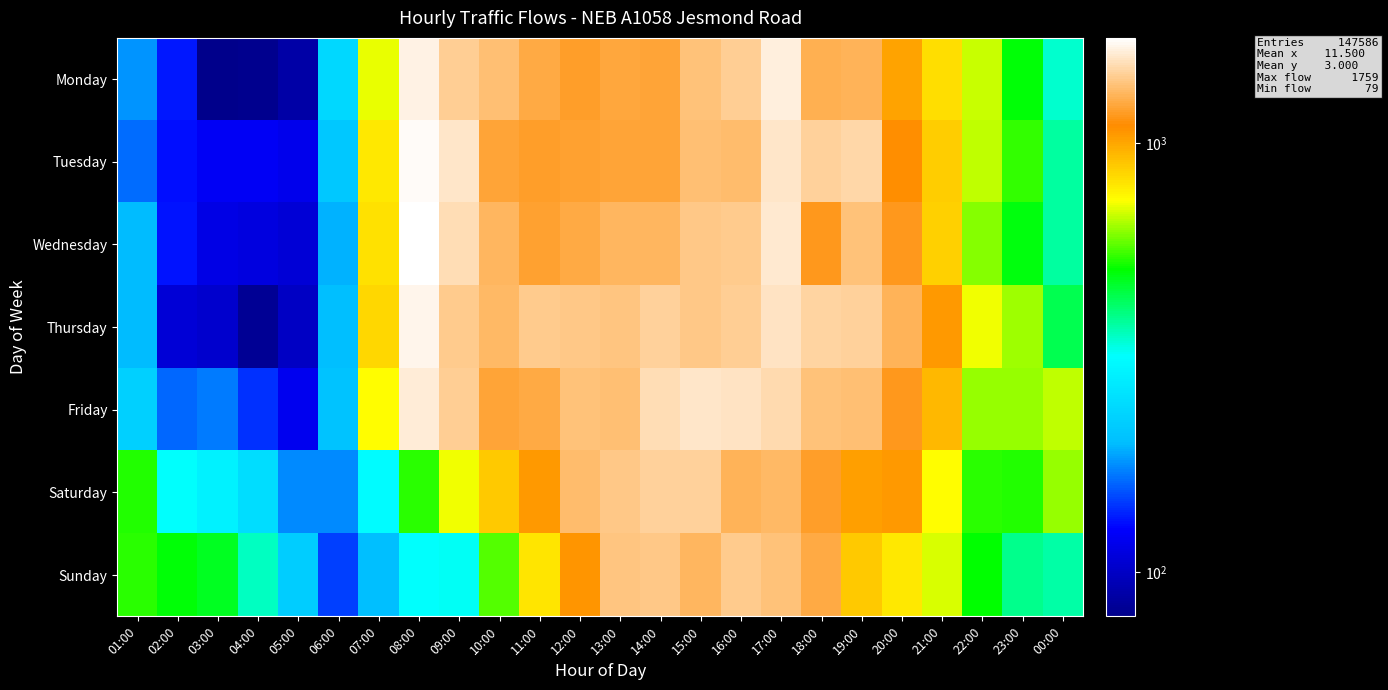

Reading right to left, transcribe all the data shown in this chart.

Monday: 00:00=348	23:00=502	22:00=676	21:00=827	20:00=1018	19:00=1297	18:00=1274	17:00=1641	16:00=1440	15:00=1373	14:00=1220	13:00=1230	12:00=1183	11:00=1240	10:00=1352	09:00=1442	08:00=1660	07:00=716	06:00=241	05:00=89	04:00=80	03:00=79	02:00=134	01:00=181
Tuesday: 00:00=380	23:00=546	22:00=673	21:00=876	20:00=1089	19:00=1496	18:00=1450	17:00=1581	16:00=1345	15:00=1358	14:00=1212	13:00=1211	12:00=1195	11:00=1181	10:00=1210	09:00=1578	08:00=1723	07:00=793	06:00=215	05:00=117	04:00=122	03:00=122	02:00=130	01:00=165
Wednesday: 00:00=378	23:00=494	22:00=620	21:00=870	20:00=1153	19:00=1368	18:00=1155	17:00=1597	16:00=1418	15:00=1414	14:00=1312	13:00=1308	12:00=1241	11:00=1197	10:00=1314	09:00=1525	08:00=1759	07:00=815	06:00=196	05:00=107	04:00=111	03:00=115	02:00=133	01:00=200
Thursday: 00:00=440	23:00=637	22:00=724	21:00=1052	20:00=1297	19:00=1456	18:00=1476	17:00=1562	16:00=1434	15:00=1405	14:00=1458	13:00=1383	12:00=1401	11:00=1416	10:00=1316	09:00=1426	08:00=1690	07:00=845	06:00=201	05:00=100	04:00=82	03:00=104	02:00=108	01:00=200
Friday: 00:00=668	23:00=632	22:00=633	21:00=938	20:00=1156	19:00=1363	18:00=1378	17:00=1517	16:00=1573	15:00=1590	14:00=1529	13:00=1351	12:00=1371	11:00=1248	10:00=1216	09:00=1442	08:00=1632	07:00=741	06:00=206	05:00=118	04:00=142	03:00=171	02:00=163	01:00=228
Saturday: 00:00=631	23:00=530	22:00=541	21:00=738	20:00=1054	19:00=1020	18:00=1192	17:00=1331	16:00=1290	15:00=1464	14:00=1451	13:00=1408	12:00=1340	11:00=1046	10:00=888	09:00=718	08:00=539	07:00=311	06:00=177	05:00=177	04:00=251	03:00=290	02:00=320	01:00=532
Sunday: 00:00=376	23:00=392	22:00=510	21:00=693	20:00=800	19:00=888	18:00=1238	17:00=1373	16:00=1417	15:00=1305	14:00=1398	13:00=1388	12:00=1065	11:00=807	10:00=572	09:00=325	08:00=322	07:00=202	06:00=148	05:00=224	04:00=356	03:00=478	02:00=501	01:00=539